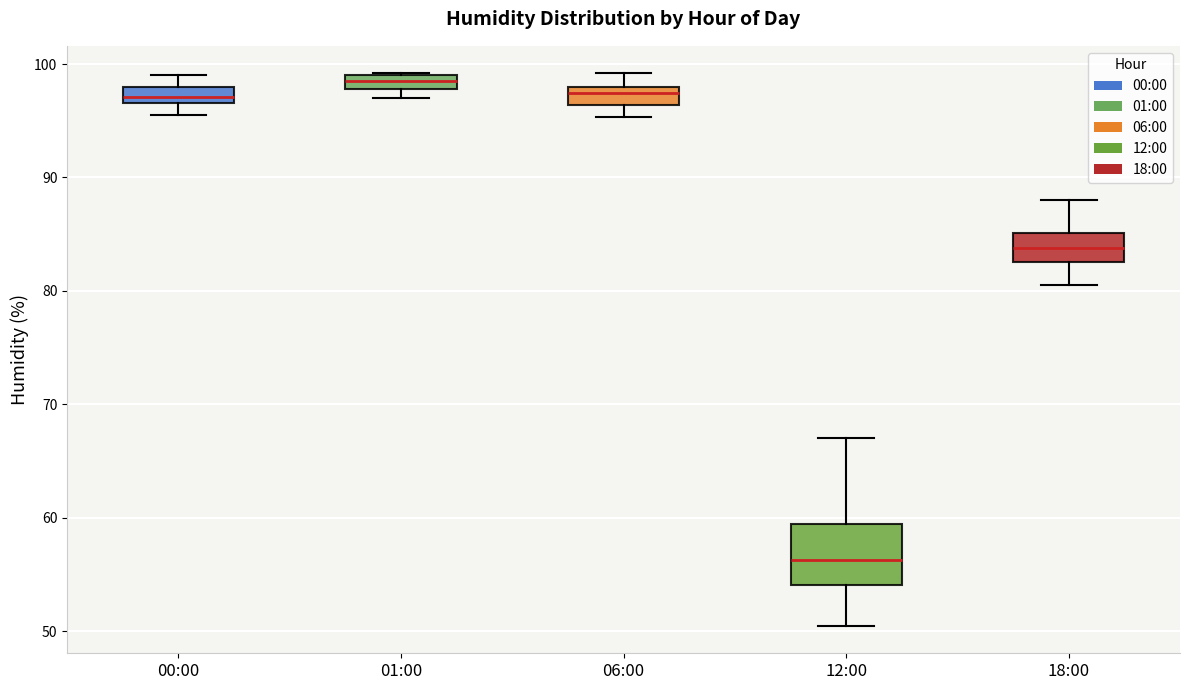

Where does the median line of the box for 06:00 sit on the y-axis? The values are not printed on the chart, so give them approximately, as read against the axis.

97